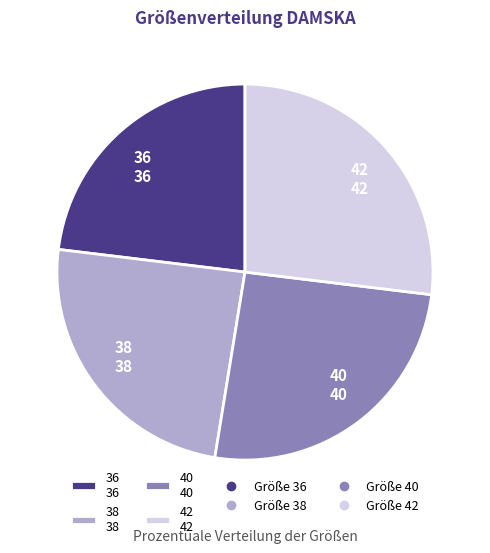

Count the number of slices in the pie.

4